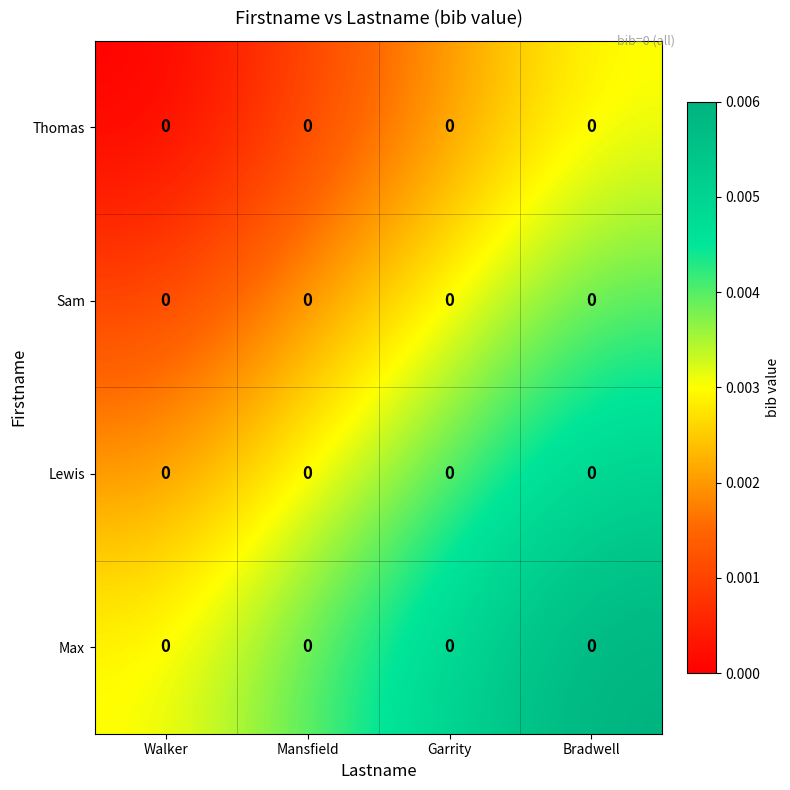

Reading left to right, extract all data points from this chart.

Thomas: Walker=0.0	Mansfield=0.0	Garrity=0.0	Bradwell=0.0
Sam: Walker=0.0	Mansfield=0.0	Garrity=0.0	Bradwell=0.0
Lewis: Walker=0.0	Mansfield=0.0	Garrity=0.0	Bradwell=0.0
Max: Walker=0.0	Mansfield=0.0	Garrity=0.0	Bradwell=0.0